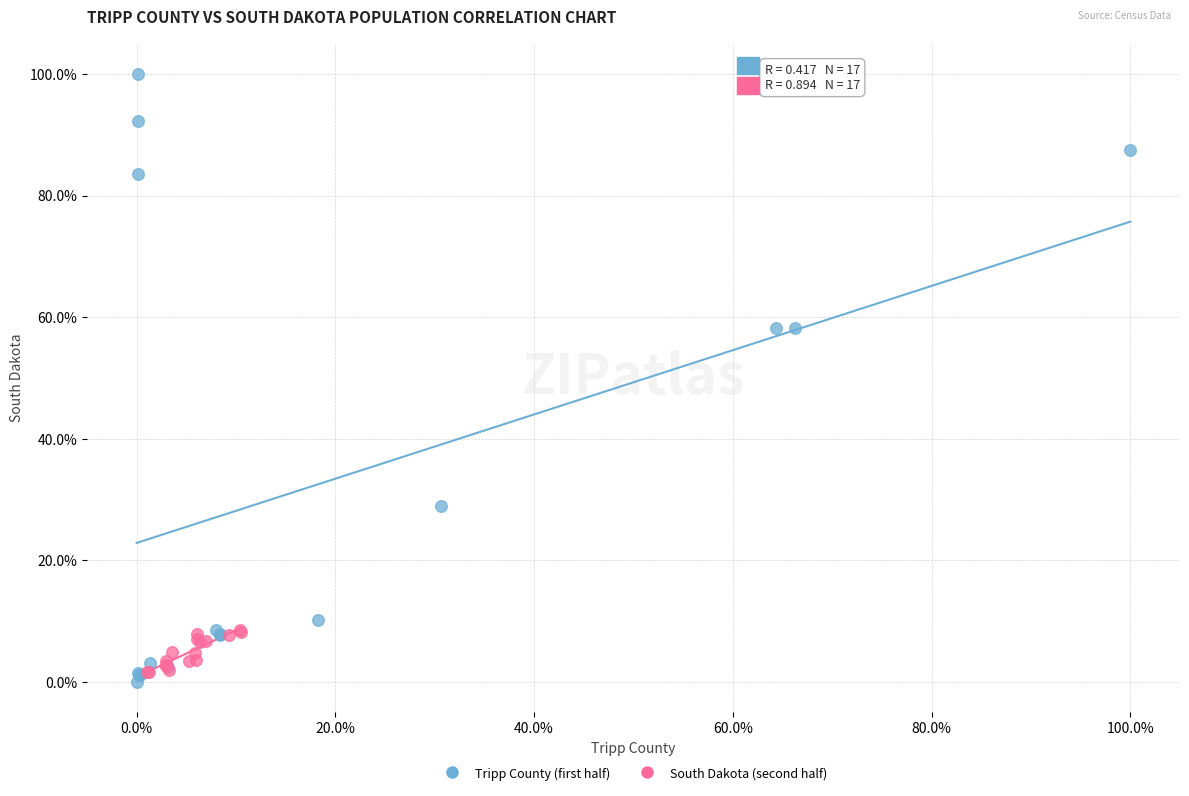

Which series contains the highest Y value?

Tripp County (first half)